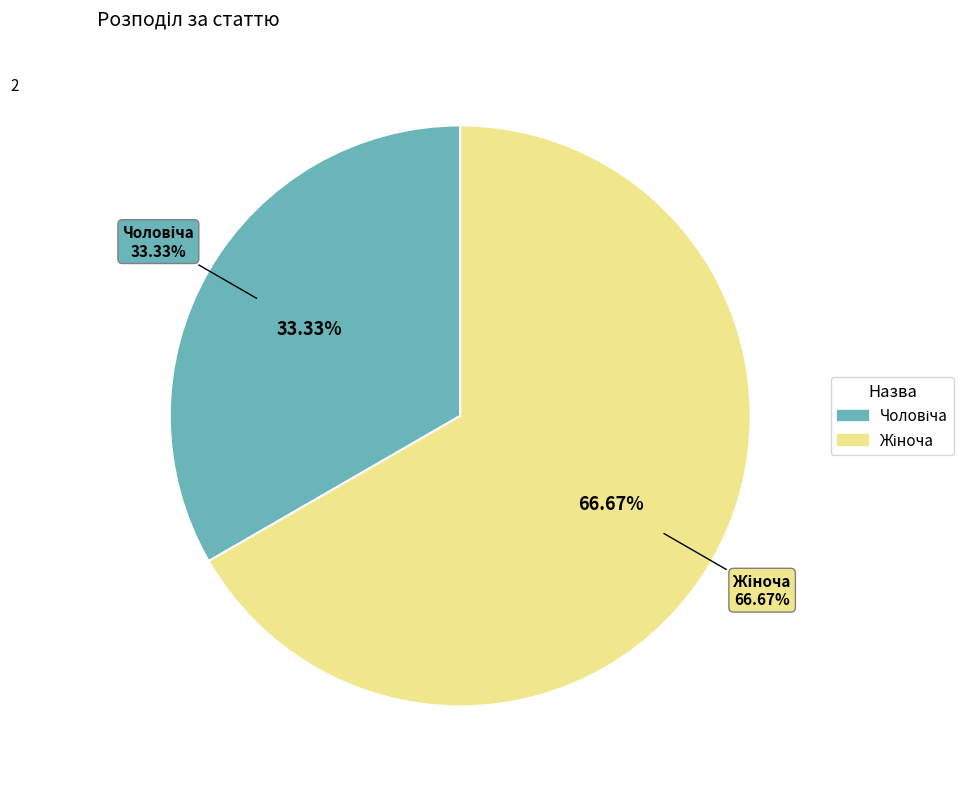

To the nearest percent, what percentage of the pie is Жіноча?

67%